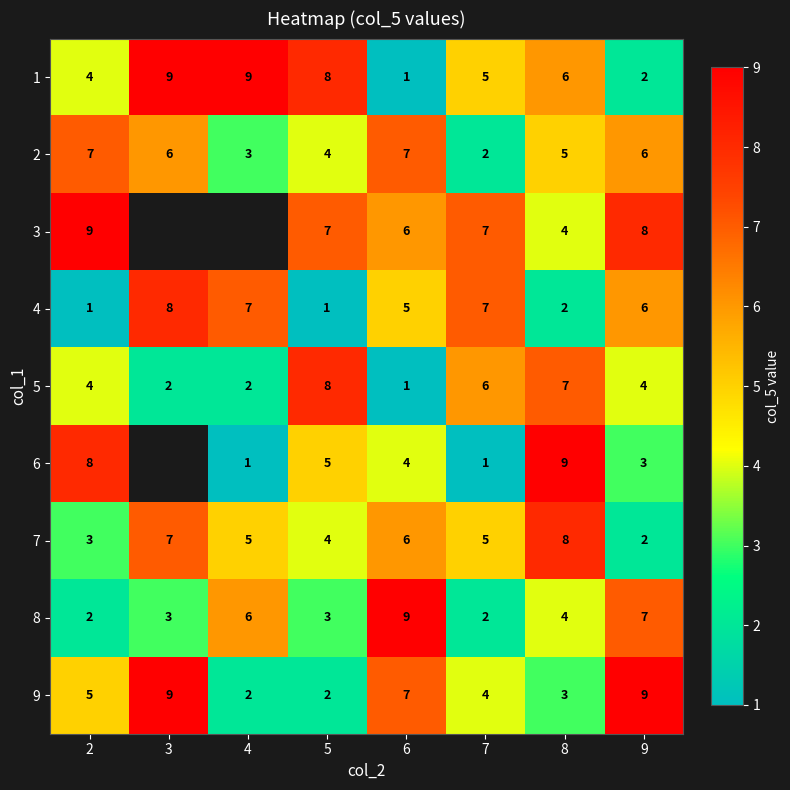

At which label is 2 closest to 4?

5